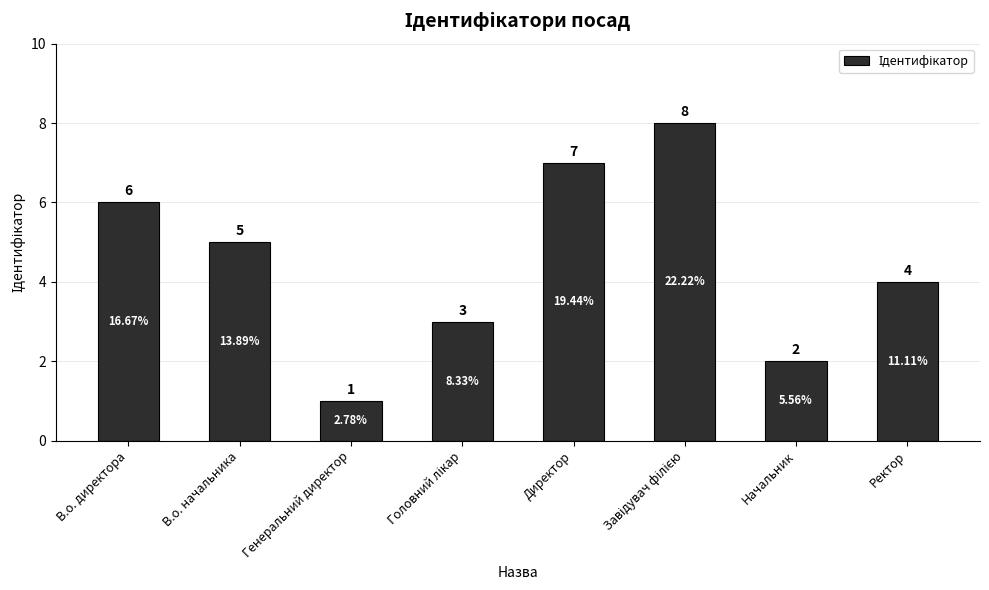

What is the value of the 6th bar from the left?

8